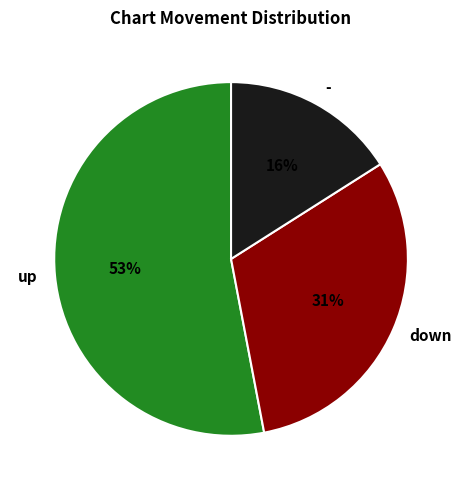

Is the sum of down and up greater than half?

Yes